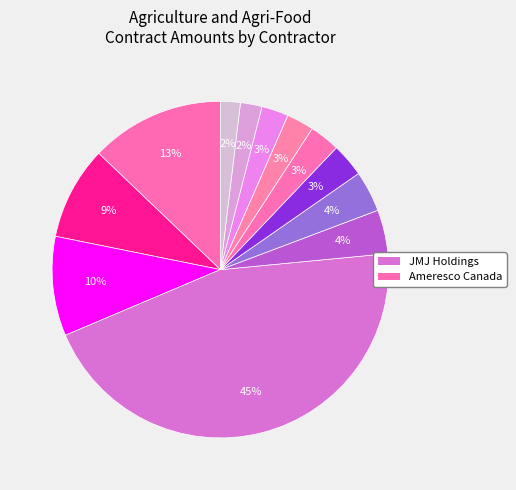

Which slice is the smallest?

Suer & Pollon